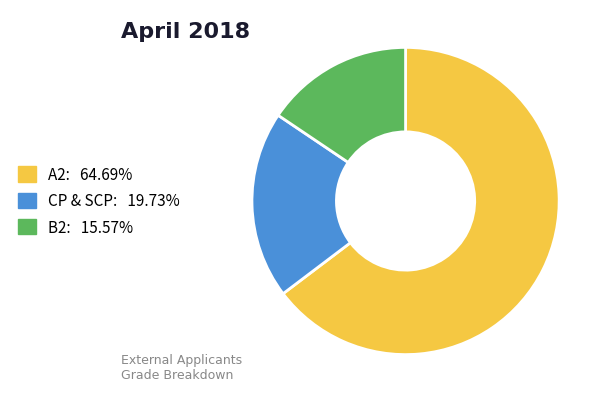

Approximately how many times larger is the value at A2: 64.69% compared to CP & SCP: 19.73%?

3.3